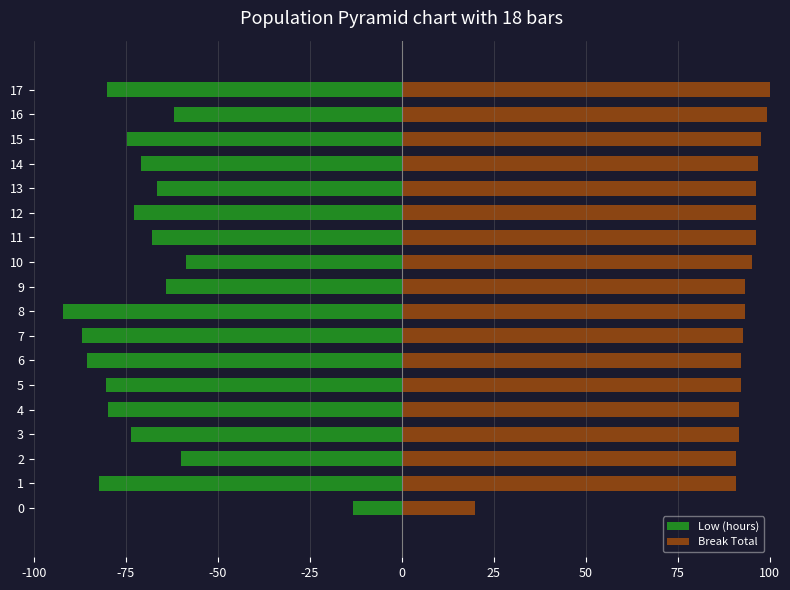

Count the number of data series in this chart.

2